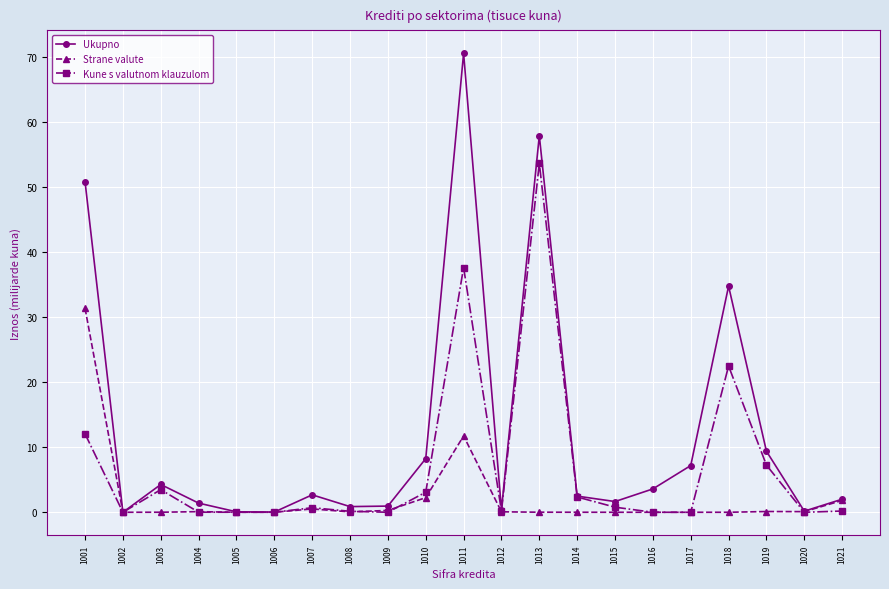

At which label does Strane valute reach its peak?

1001